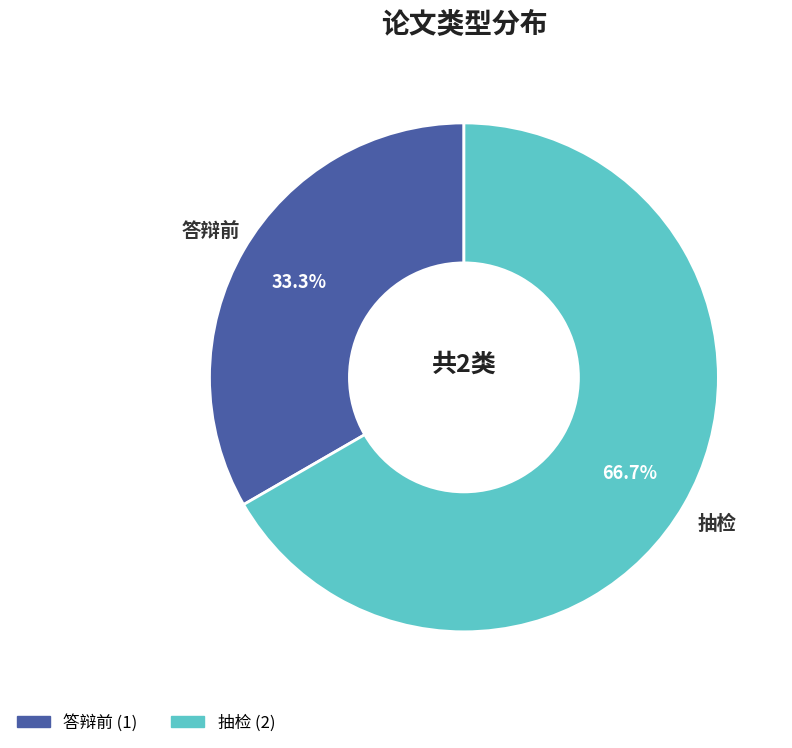

To the nearest percent, what is the average slice percentage?

50%